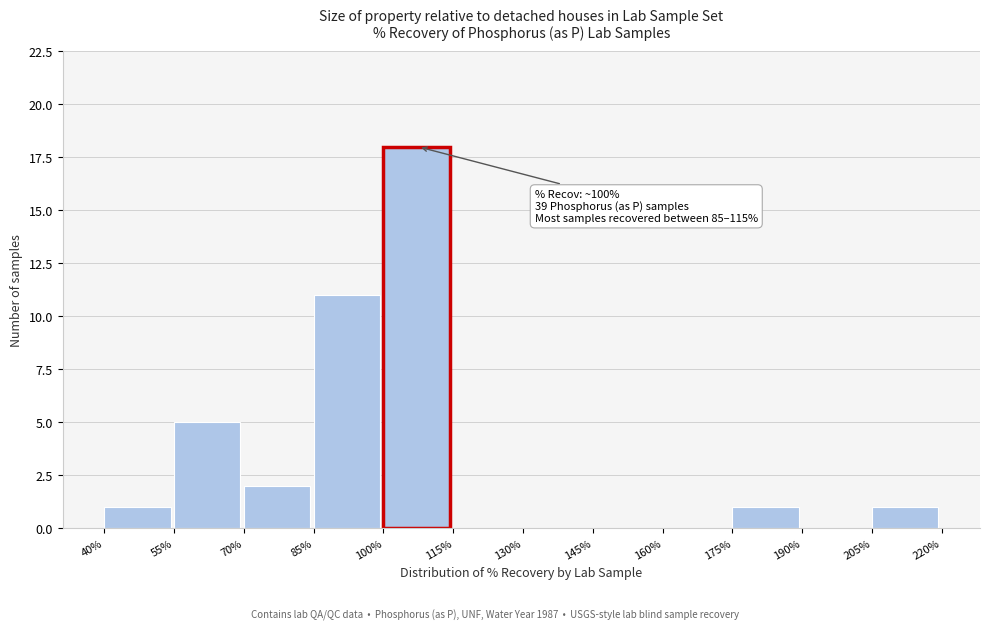

Over which range of the x-axis is the bar tallest?

100% to 115%